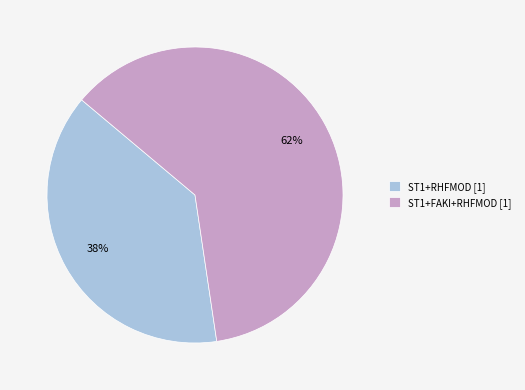

What is the smallest slice in the pie chart?

ST1+RHFMOD